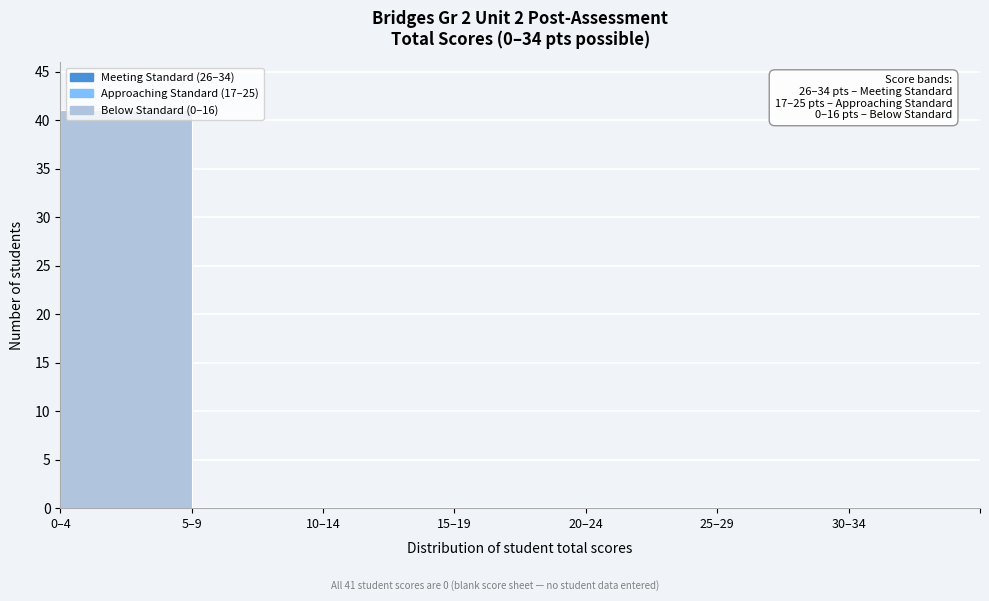

What is the sum of all values?

41